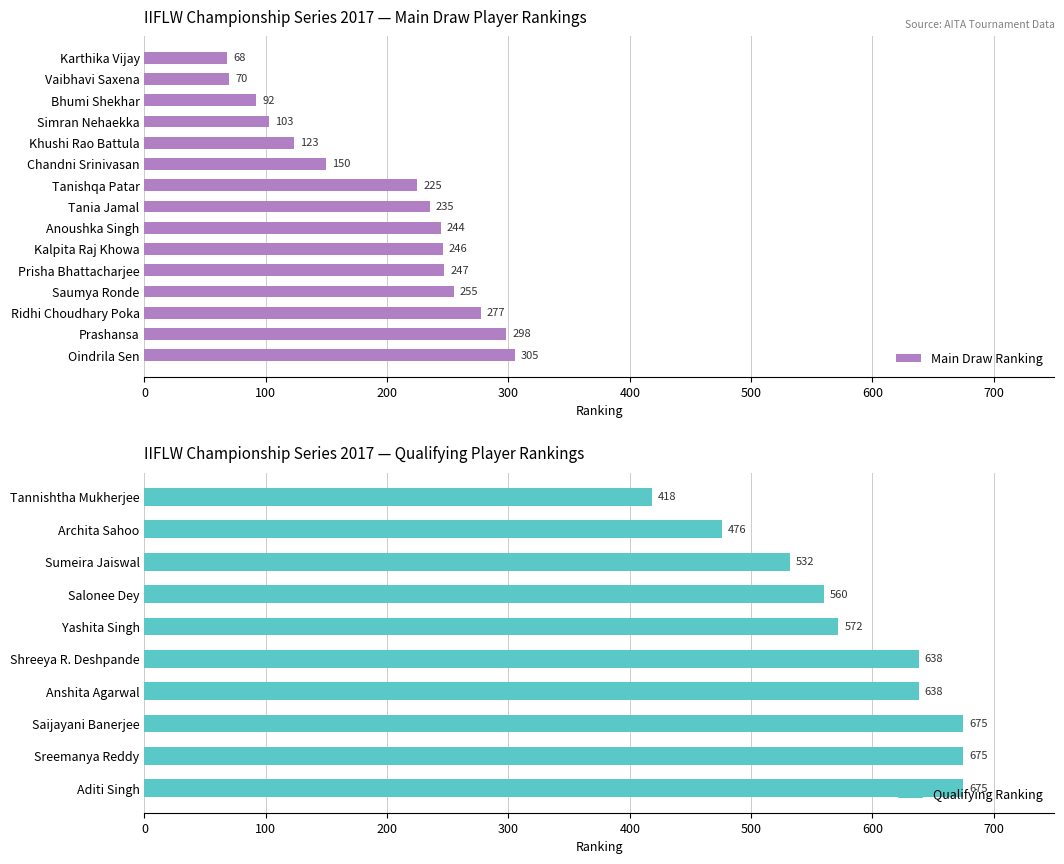

What is the difference between the maximum and minimum values?

237